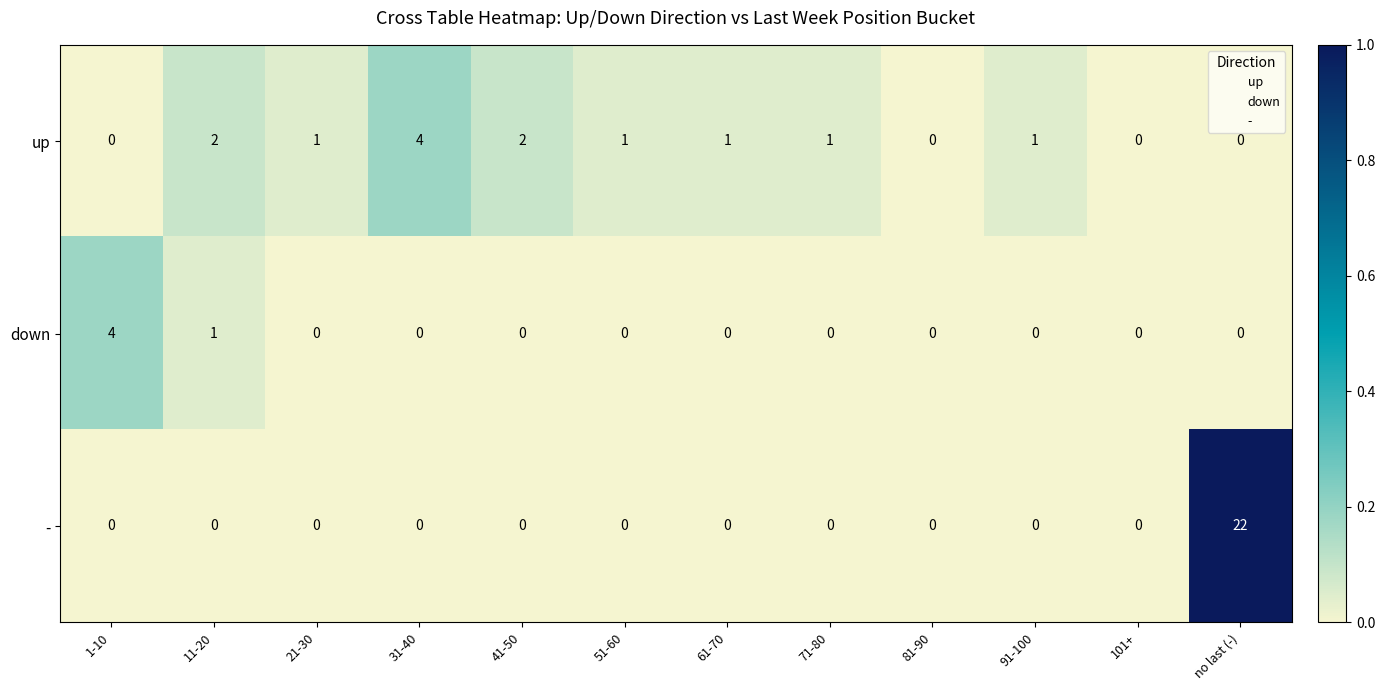

Which series has the largest range (max minus min)?

-